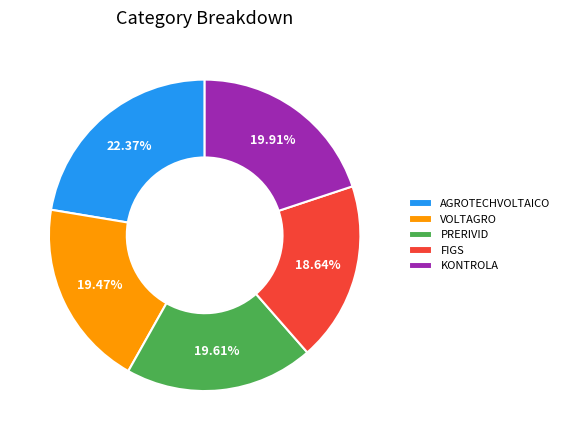

Combined, what portion of the pie is FIGS and KONTROLA?

38.5%